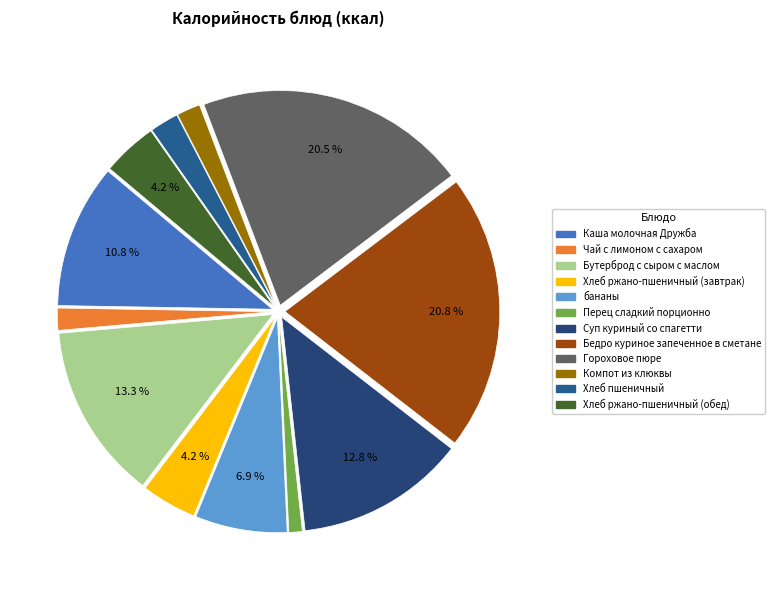

True or false: Бедро куриное запеченное в сметане accounts for 21% of the total.

True